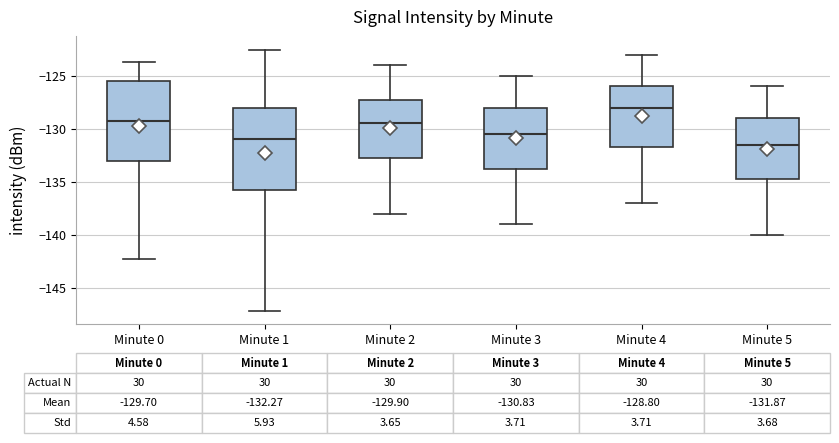

Which box has the lowest median line?

Minute 5